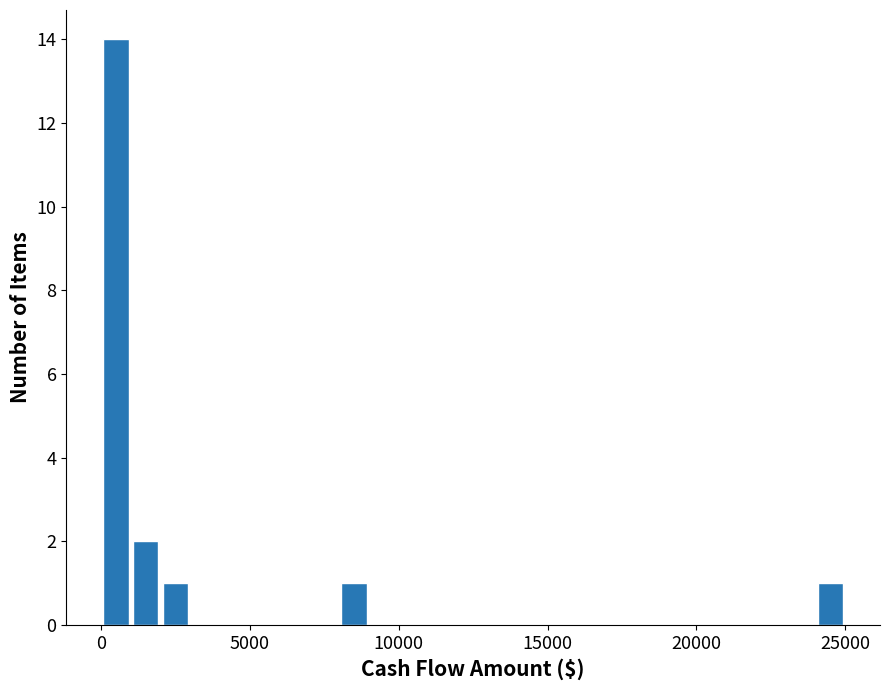

Read against the x-axis, roughly where is the centre of the tallest bar?

500